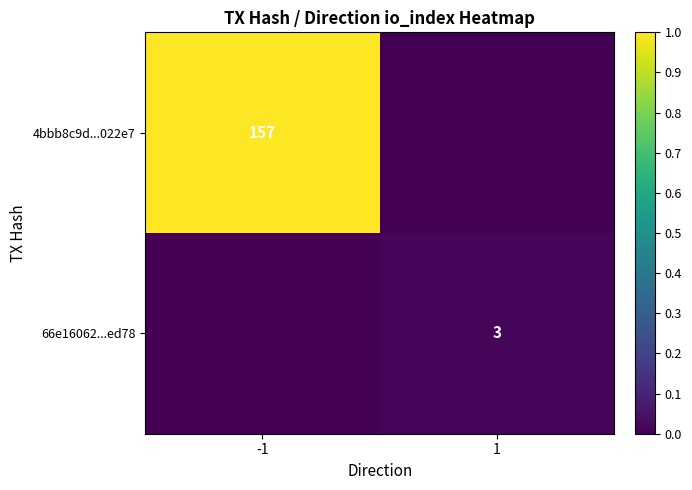

The 4bbb8c9d...022e7 series shows 55 at -1. True or false?

False